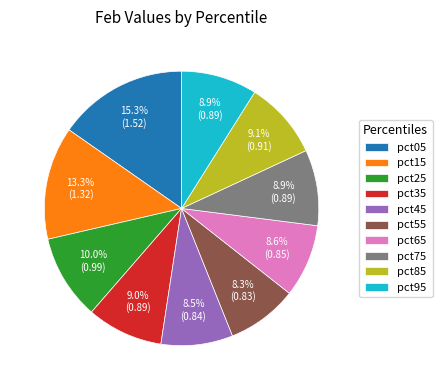

The pct45 slice represents 19% of the pie. True or false?

False